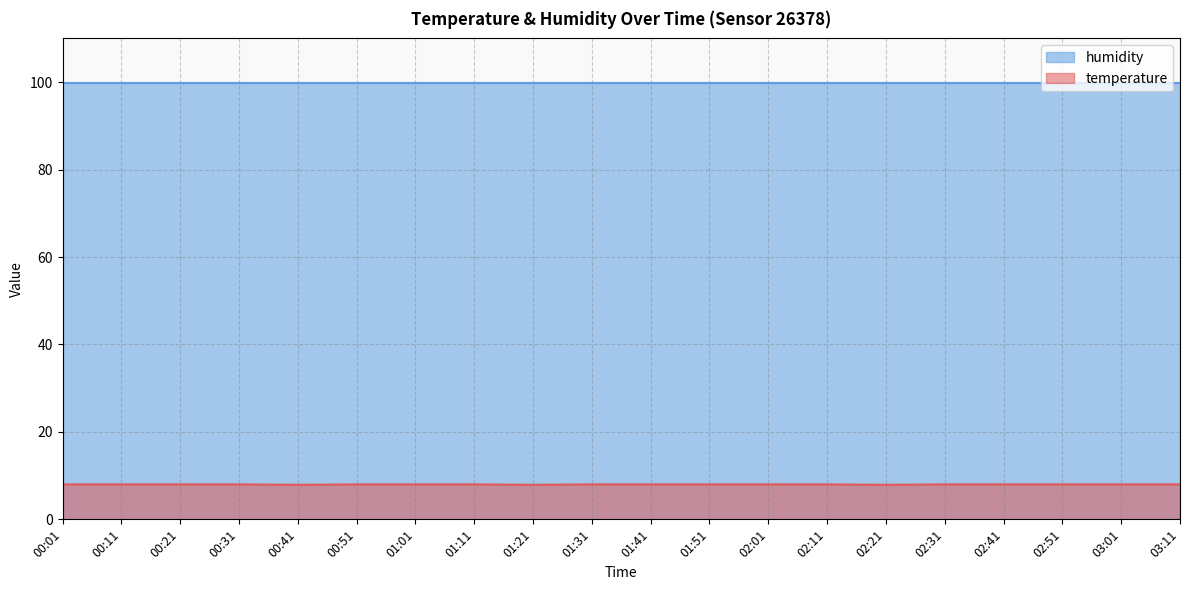

Between 02:01 and 02:11, which is larger?

02:01